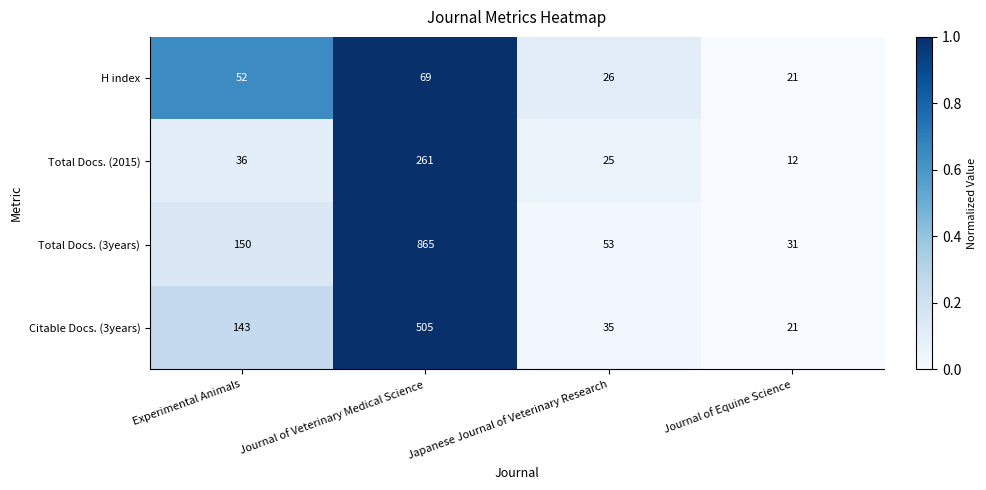

Which series changed the most between Japanese Journal of Veterinary Research and Journal of Equine Science?

Total Docs. (3years)